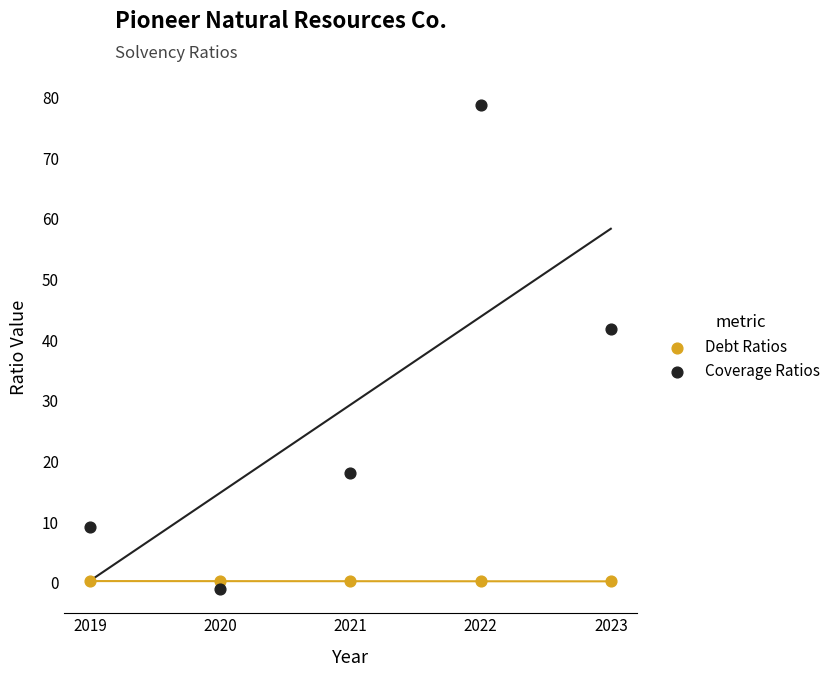

Which series contains the lowest Y value?

Coverage Ratios